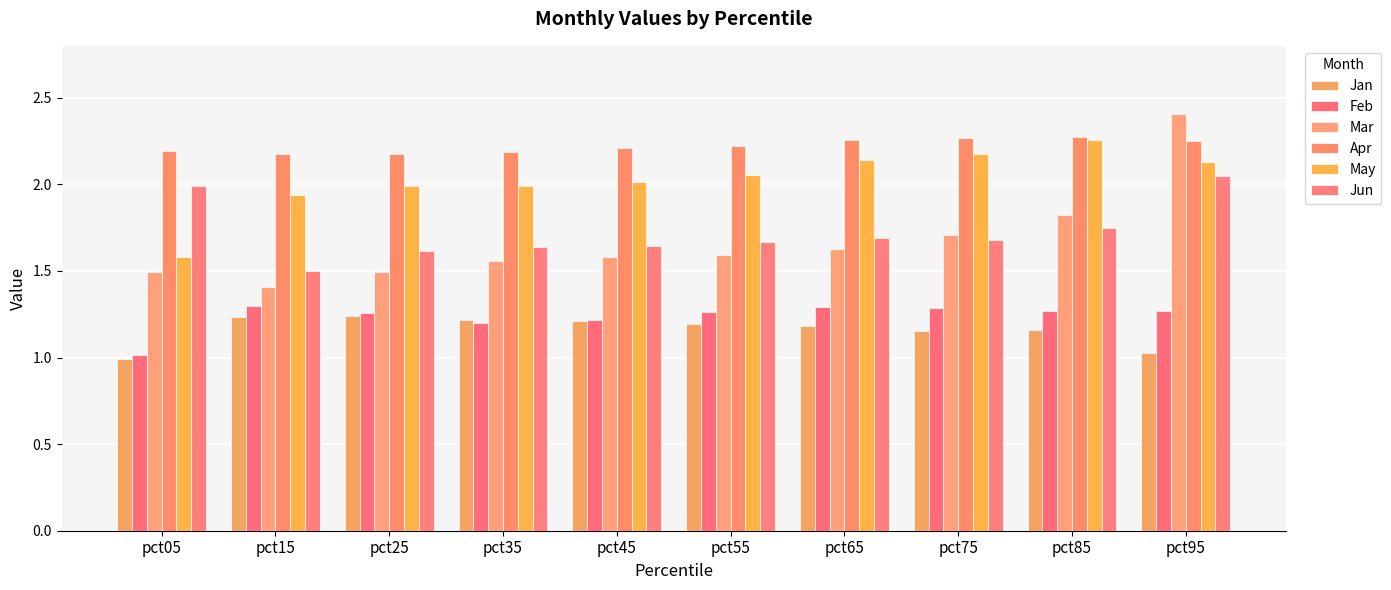

How many series are shown in this chart?

6